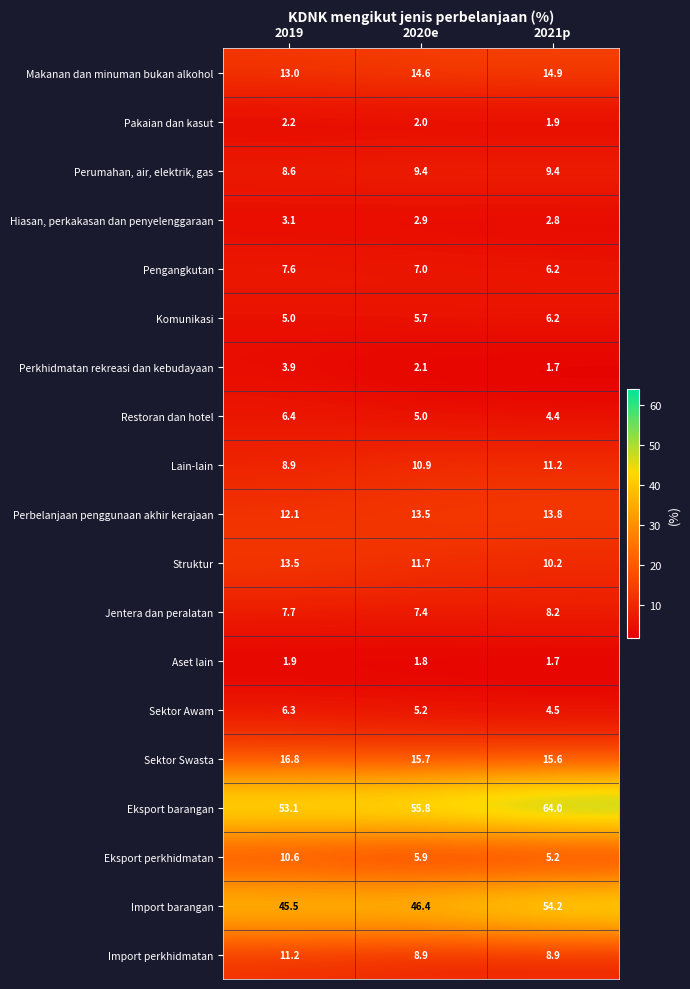

What is the sum of all Aset lain values?

5.4